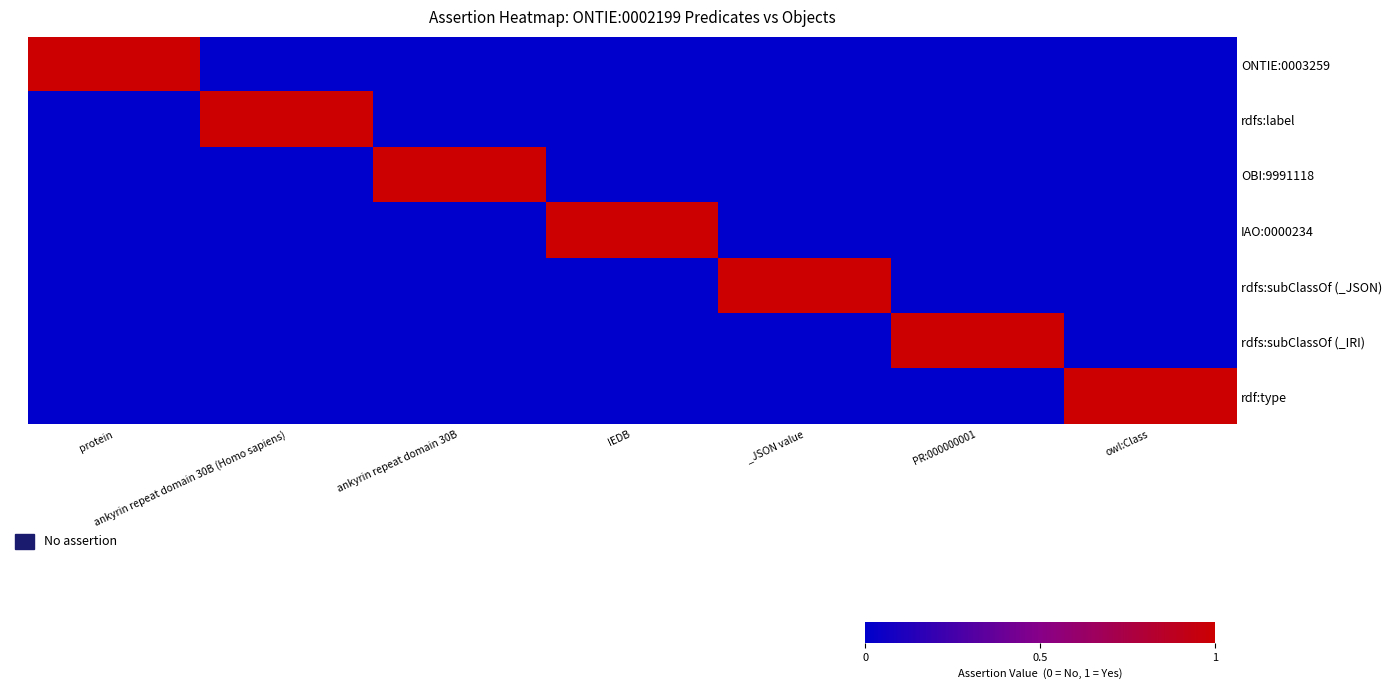

Rank the series by their maximum value, from lowest to highest.

ONTIE:0003259, rdfs:label, OBI:9991118, IAO:0000234, rdfs:subClassOf (_JSON), rdfs:subClassOf (_IRI), rdf:type